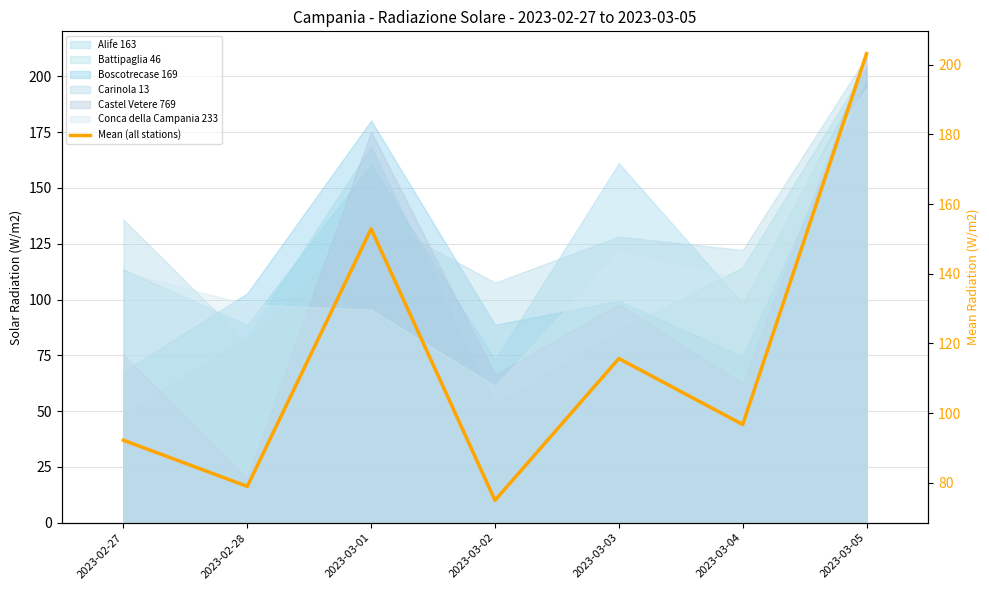

The value at 2023-03-04 is 168.5. True or false?

False